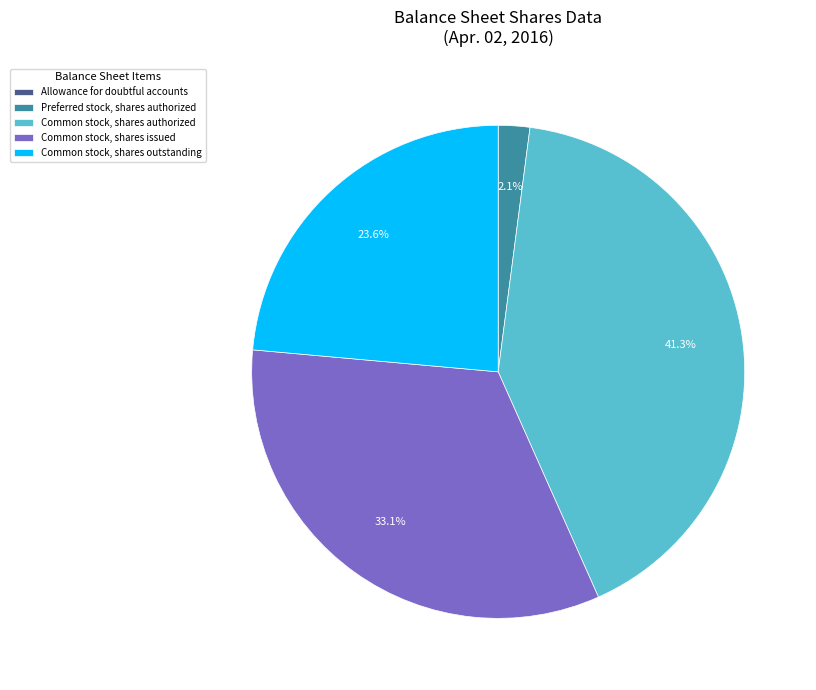

Combined, do Common stock, shares outstanding and Preferred stock, shares authorized account for over 50%?

No